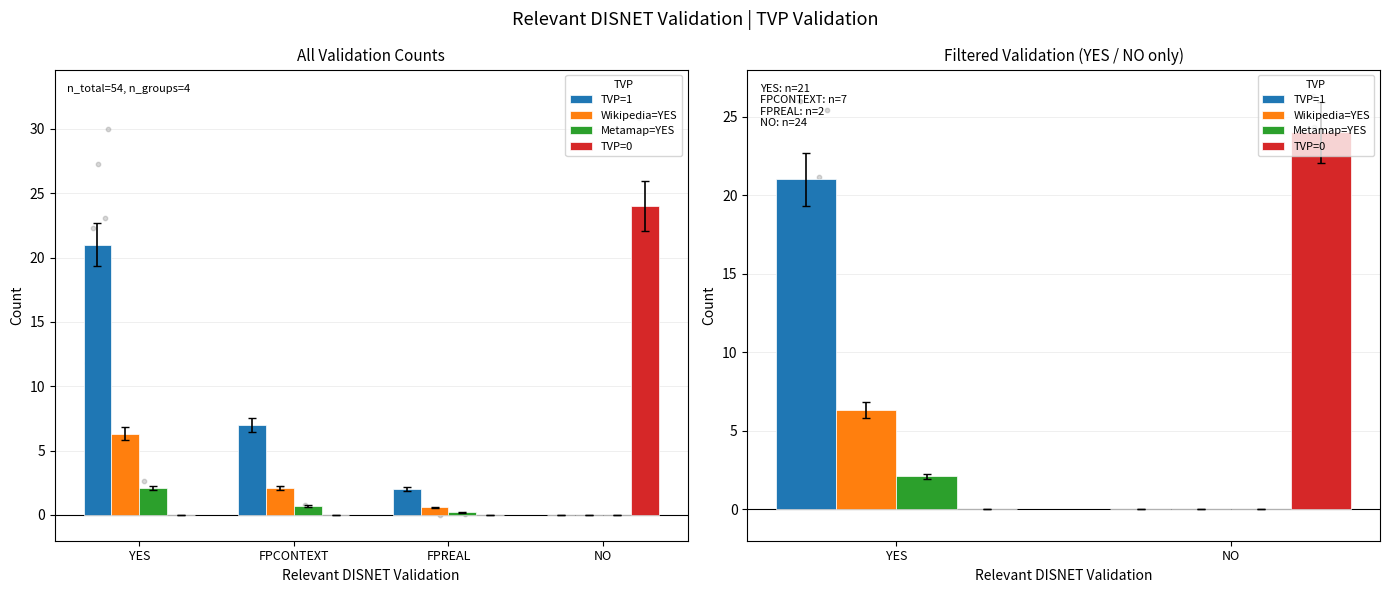

What are all the series names shown in the legend?

TVP=1, Wikipedia=YES, Metamap=YES, TVP=0